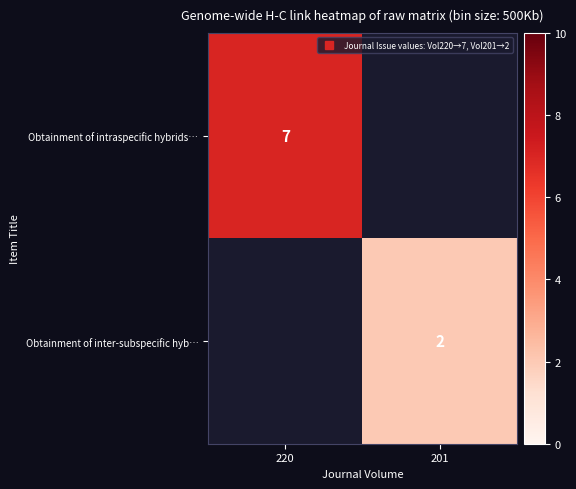

True or false: Obtainment of intraspecific hybrids… has a value of 7 at 220.

True